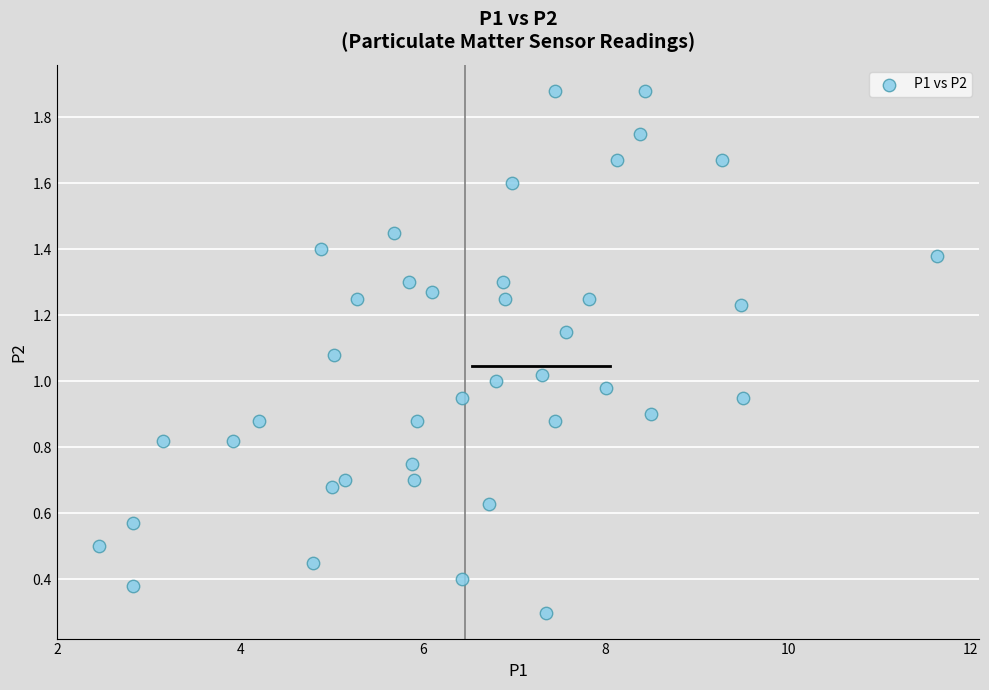

What is the range of Y values (max minus min)?

1.6